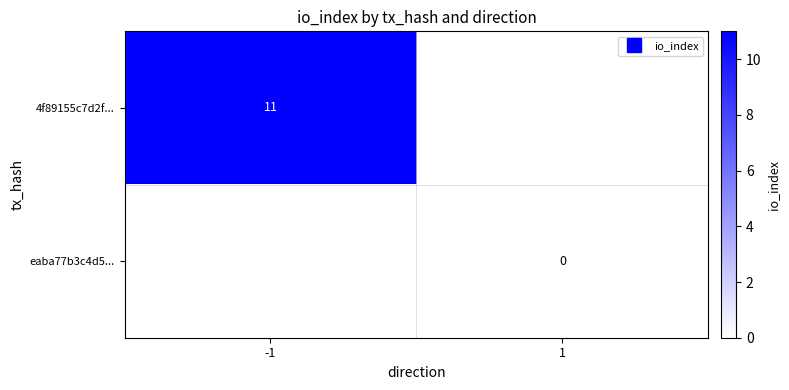

Which category has the lowest value across all series?

1